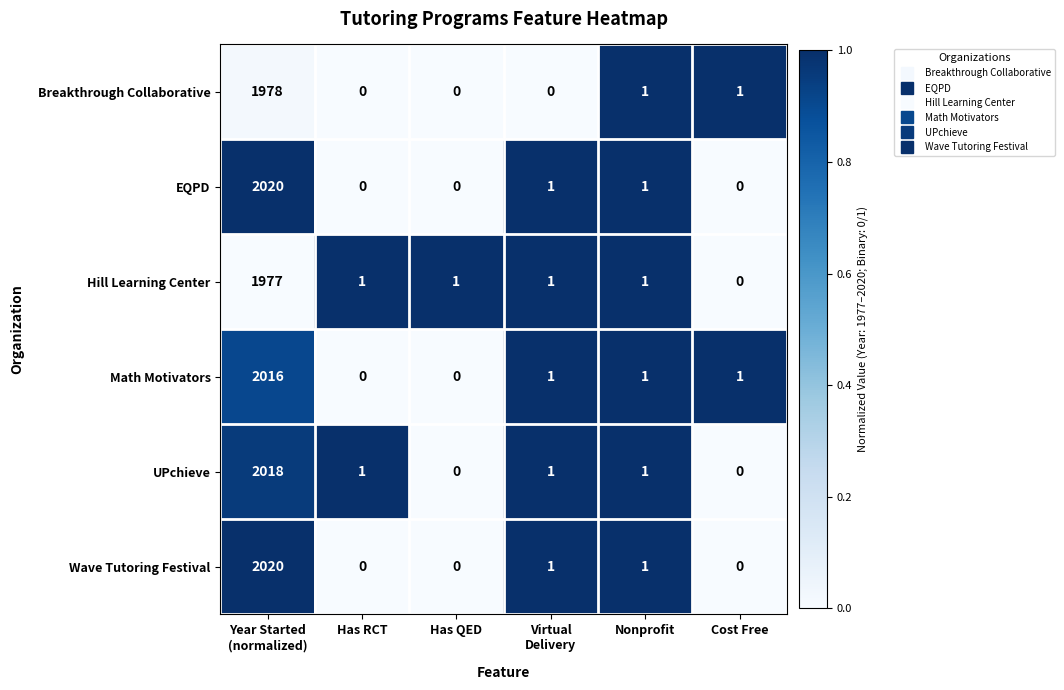

How many values in EQPD are above zero?

3